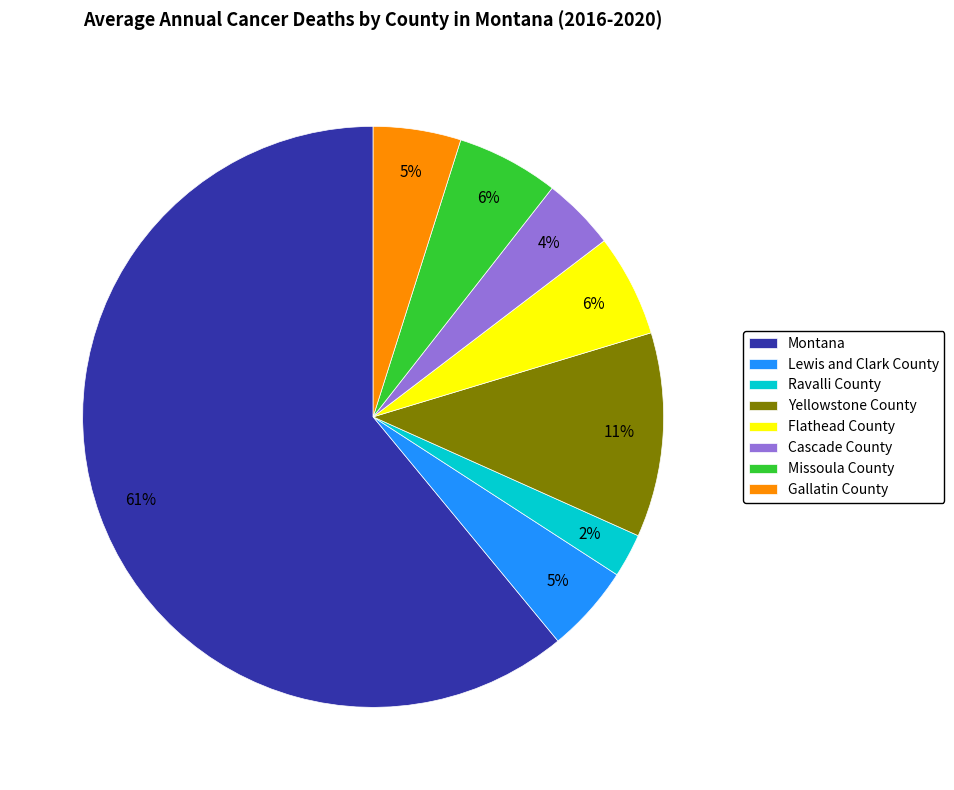

Is Ravalli County the majority of the pie?

No